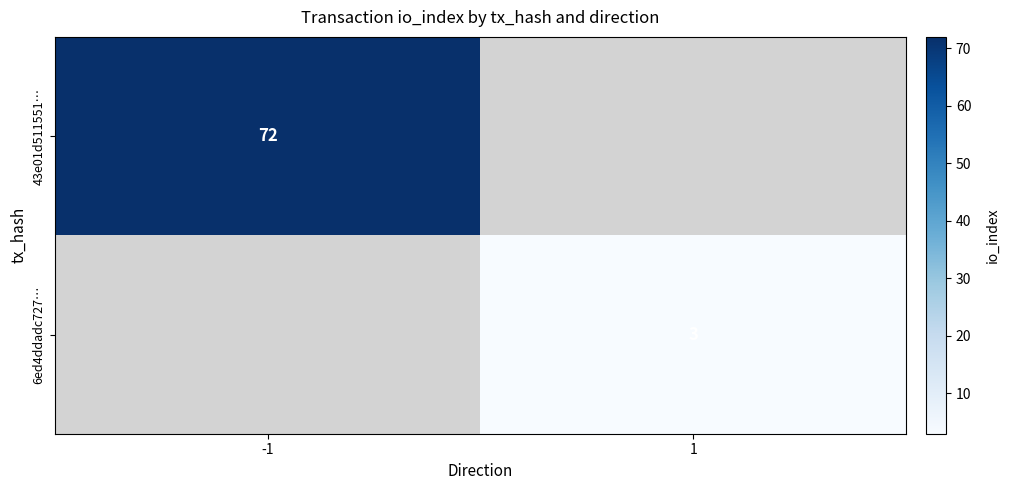

Which category has the lowest value across all series?

1